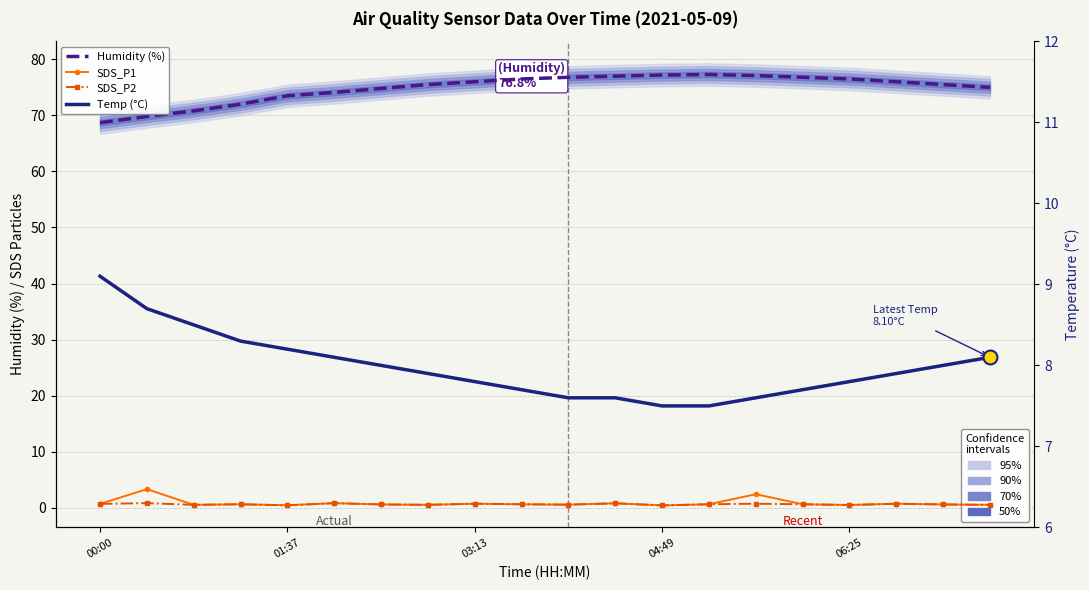

True or false: SDS_P1 and Humidity (%) intersect in this chart.

False